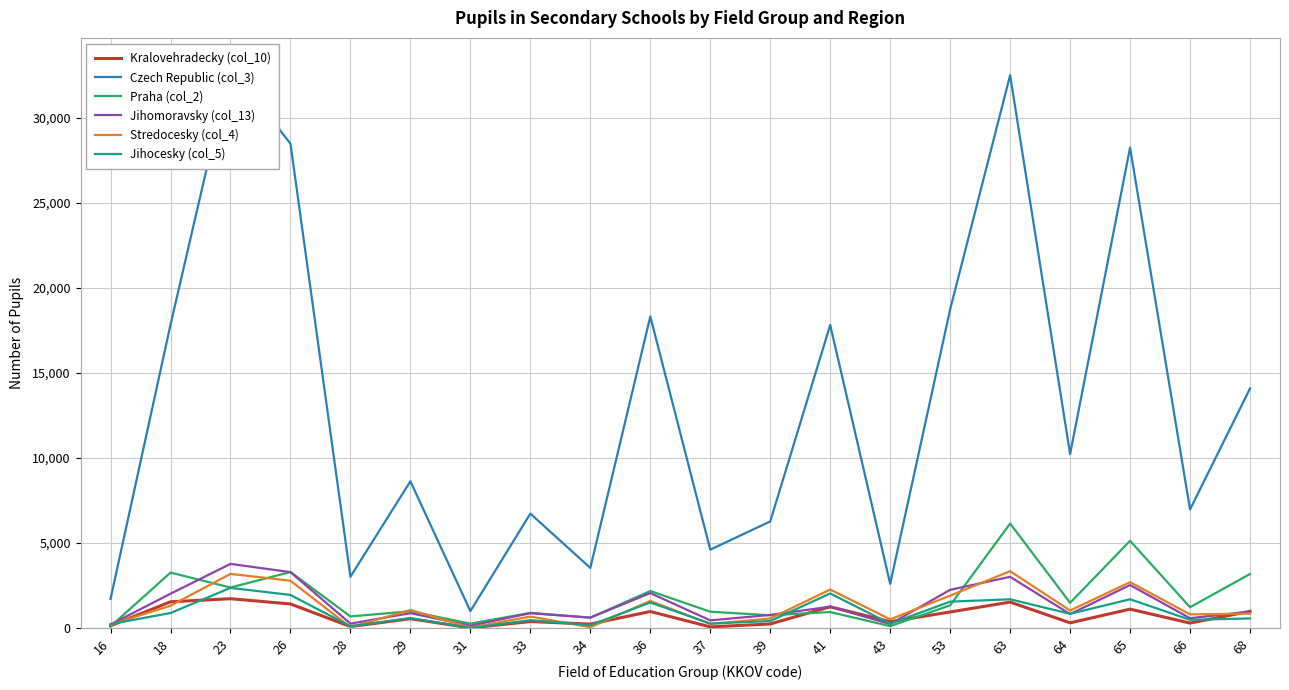

What is the difference between the Czech Republic (col_3) values at 41 and 66?

10848